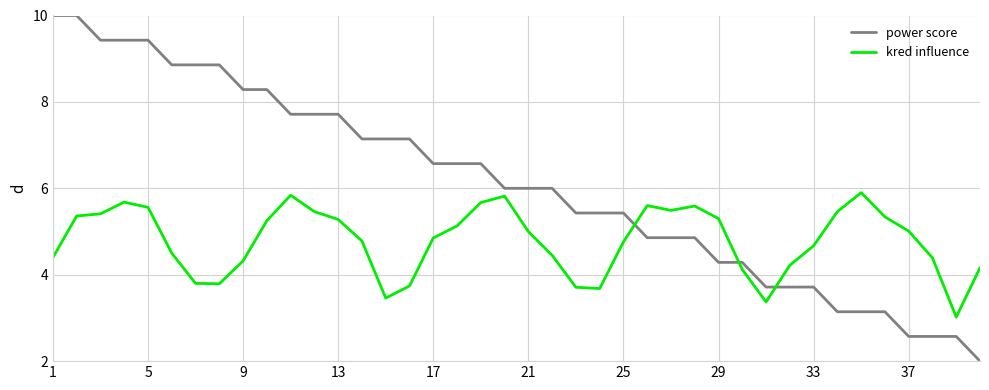

Which series has the largest total across all categories?

power score